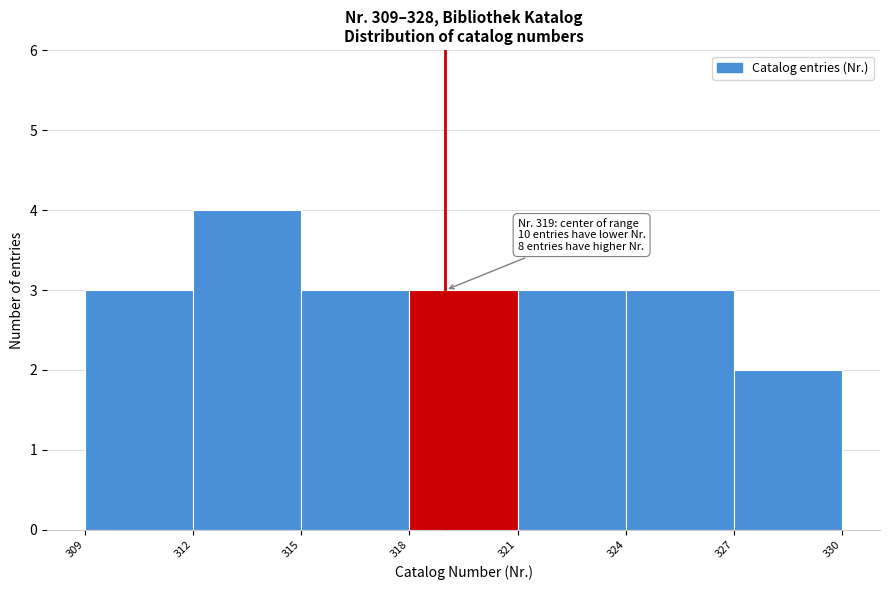

Over which range of the x-axis is the bar tallest?

312 to 315